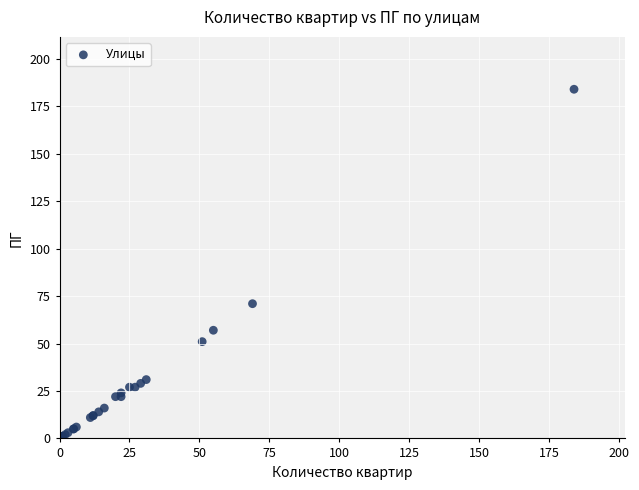

What Y value in the scatter plot is closest to 92?

71